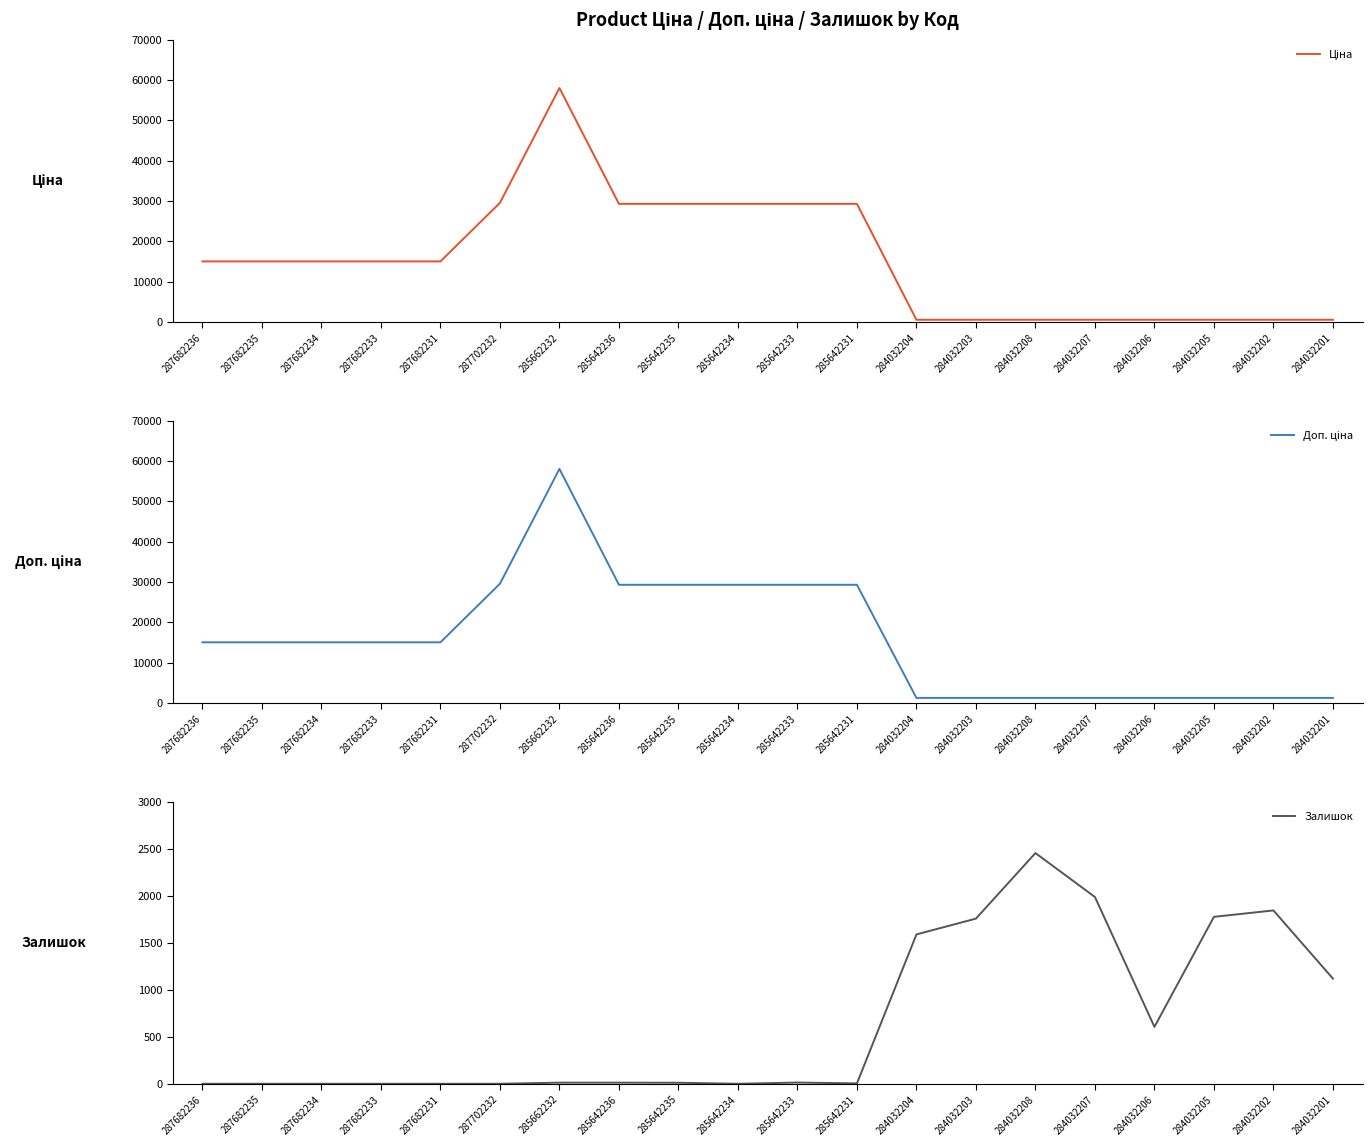

Reading right to left, extract all data points from this chart.

Ціна: 535.4	535.4	535.4	535.4	535.4	535.4	535.4	535.4	29294.9	29294.9	29294.9	29294.9	29294.9	58037.0	29548.9	15019.2	15019.2	15019.2	15019.2	15019.2
Доп. ціна: 1227.2	1227.2	1227.2	1227.2	1227.2	1227.2	1227.2	1227.2	29294.9	29294.9	29294.9	29294.9	29294.9	58037.0	29548.9	15019.2	15019.2	15019.2	15019.2	15019.2
Залишок: 1118.0	1843.0	1775.0	605.0	1986.0	2453.0	1756.0	1588.0	4.0	13.0	0.0	11.0	12.0	12.0	0.0	0.0	0.0	0.0	0.0	0.0